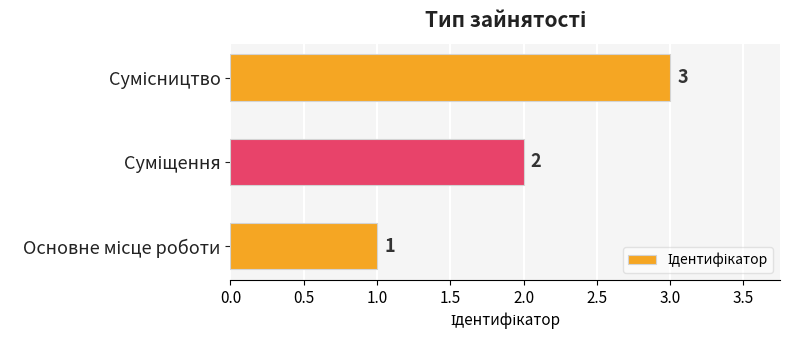

How many values are between 1 and 3?

3